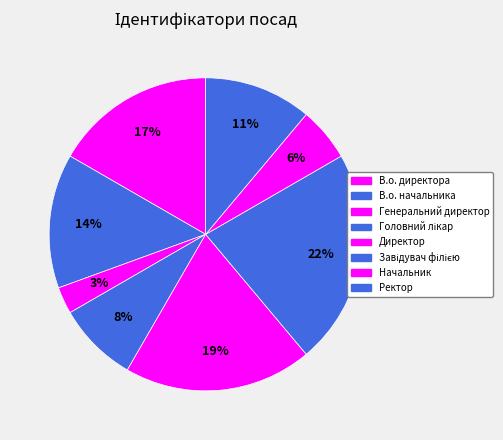

To the nearest percent, what percentage of the pie is Начальник?

6%